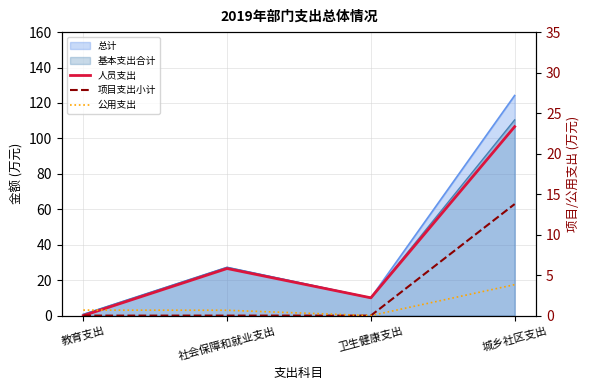

What is the value of the 人员支出 point at the 4th from the left?

106.6